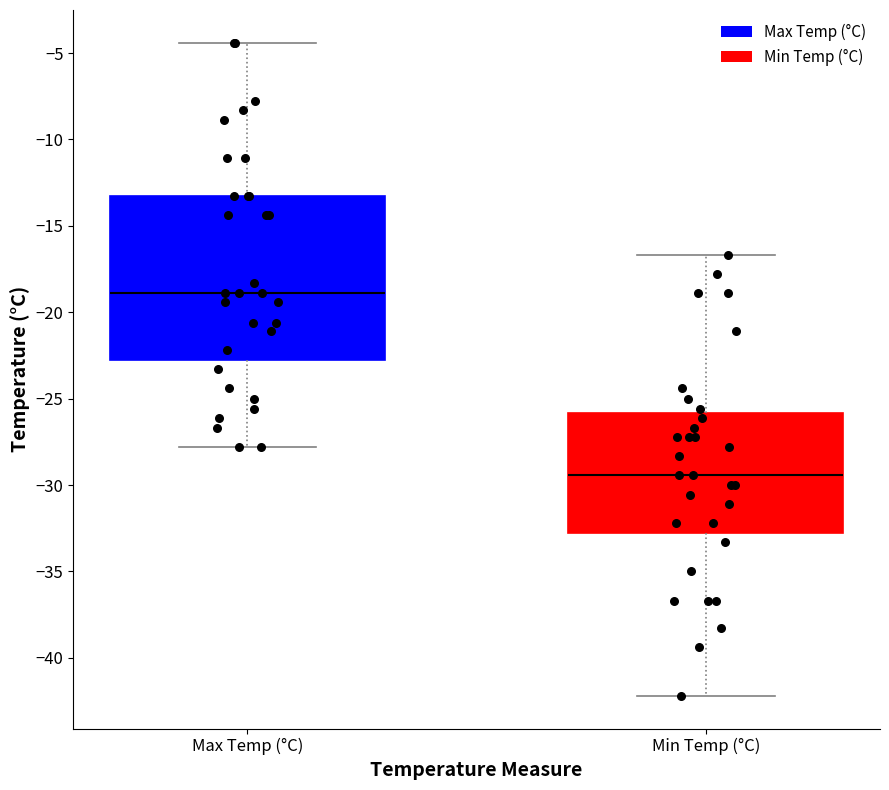

Reading left to right, read every box against the y-axis: the position of its median line, the range the box covers, and the ends of its whiskers. The values are not printed on the chart, so give them approximately, as read against the axis.

Max Temp (°C): median -19.0, box -22.5 to -13.5, whiskers -28.0 to -4.5
Min Temp (°C): median -29.5, box -32.5 to -26.0, whiskers -42.0 to -16.5